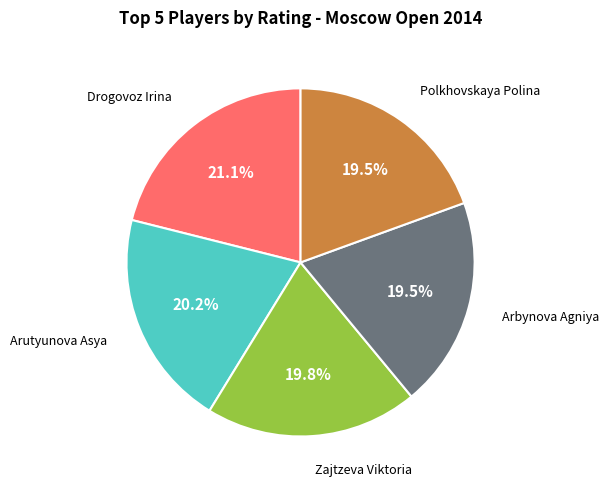

Does any single category account for the majority?

No